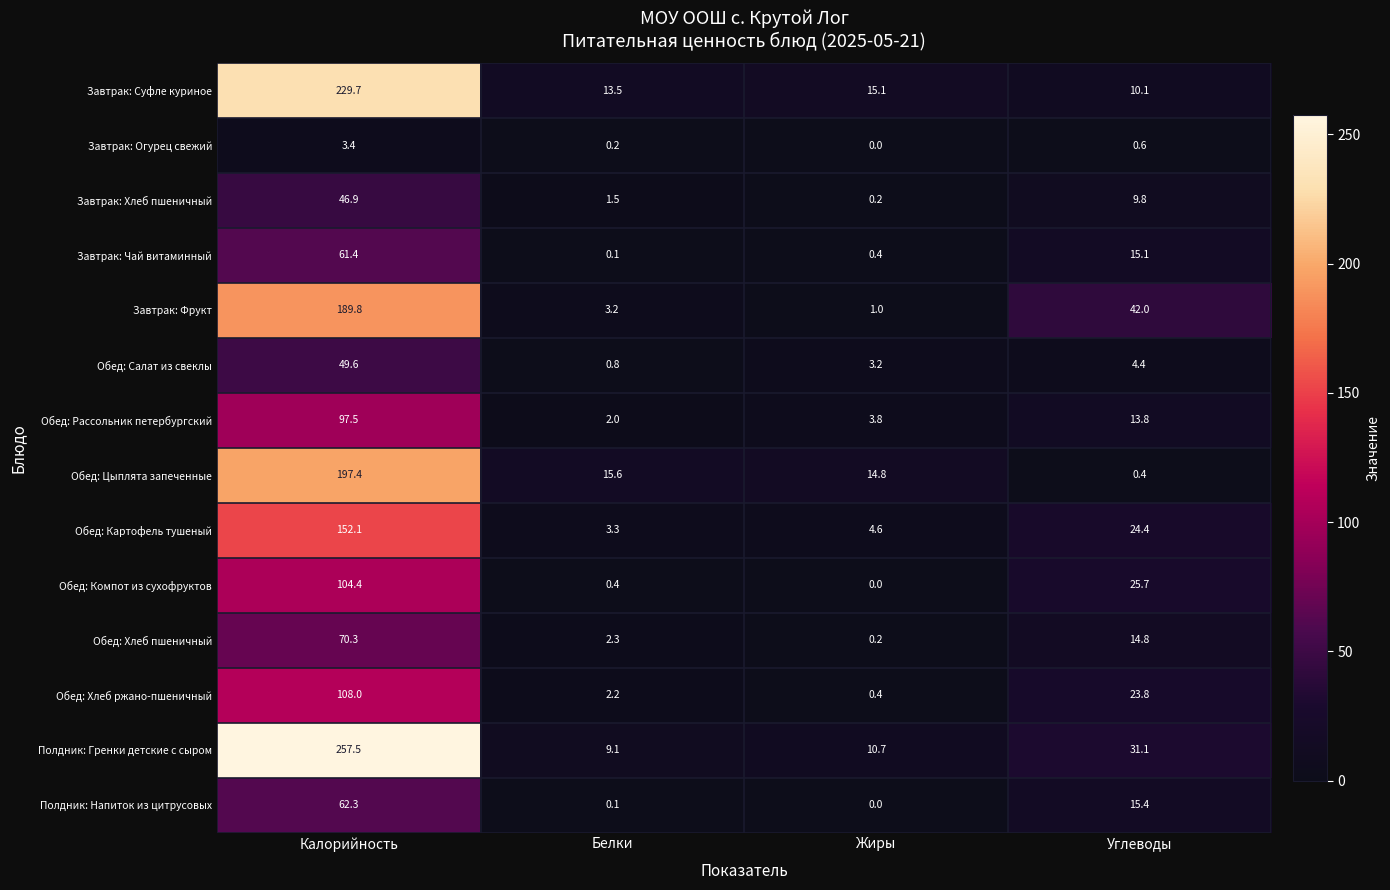

What is the total value across all series at Углеводы?

231.4